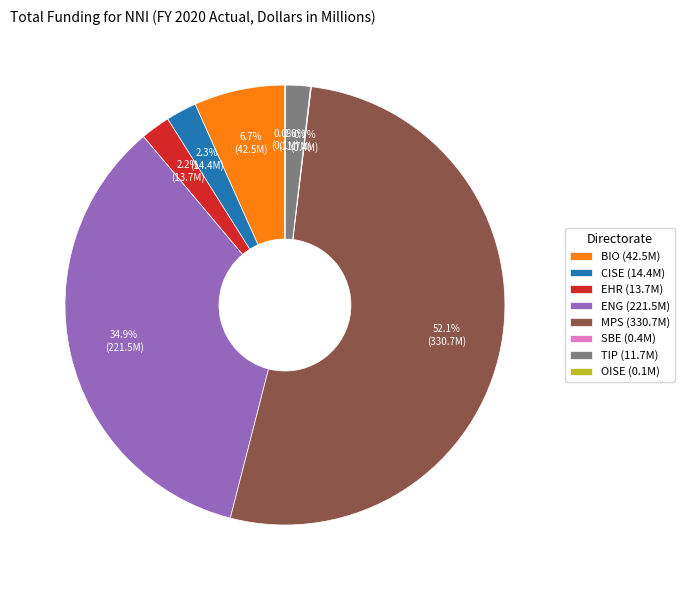

True or false: EHR accounts for 7% of the total.

False